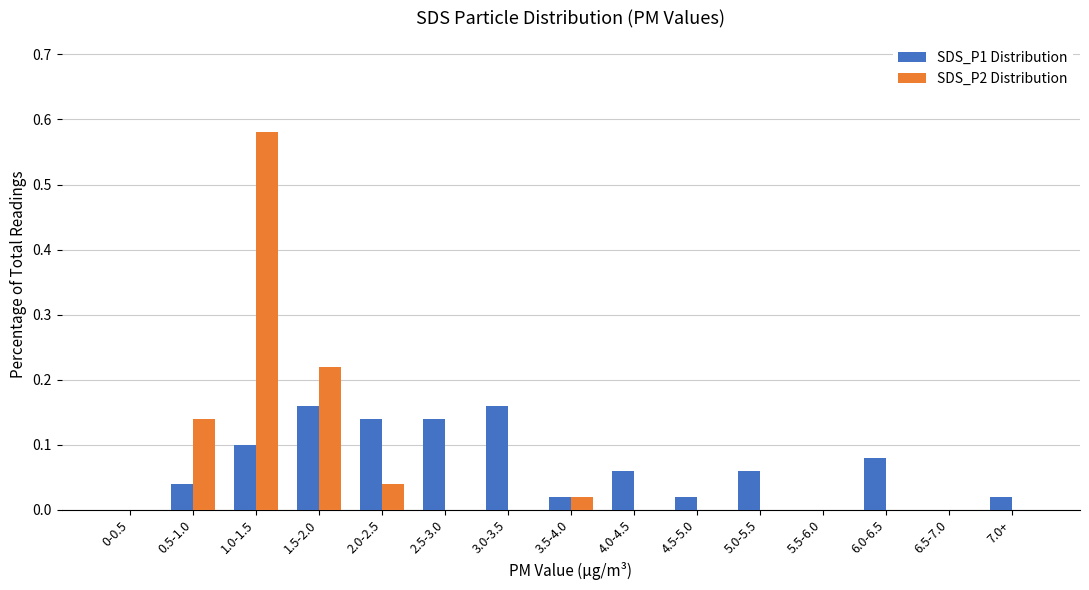

The SDS_P1 Distribution series shows 0.1 at 4.0-4.5. True or false?

True